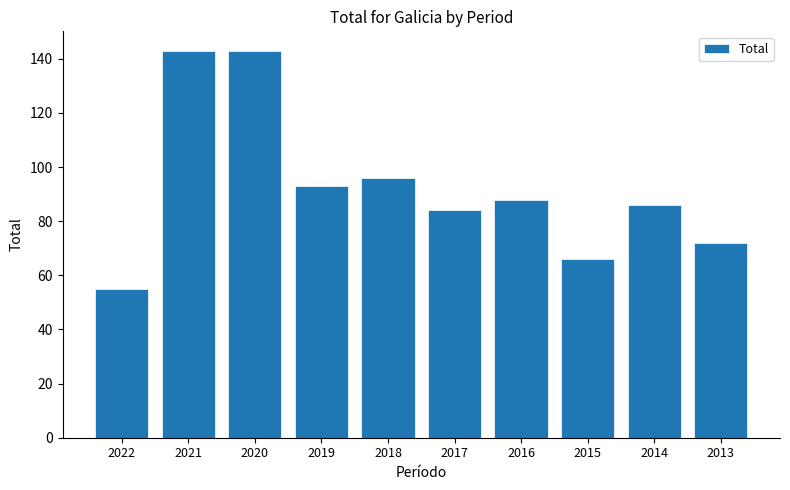

What is the smallest value displayed?

55